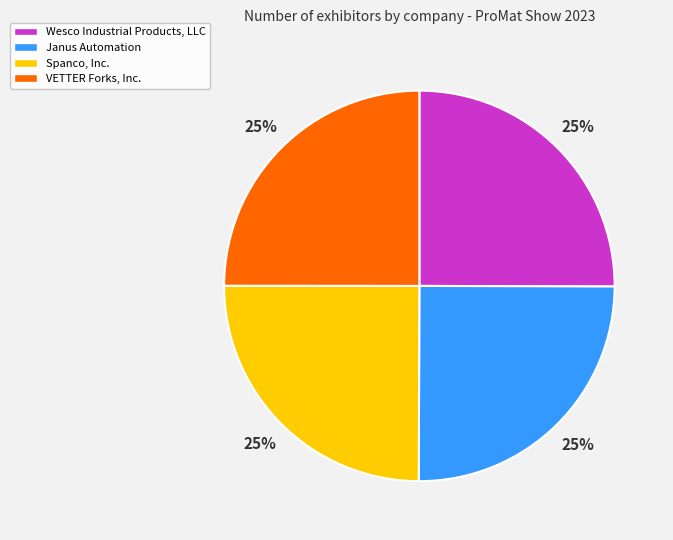

Does Janus Automation account for over 50% of the chart?

No